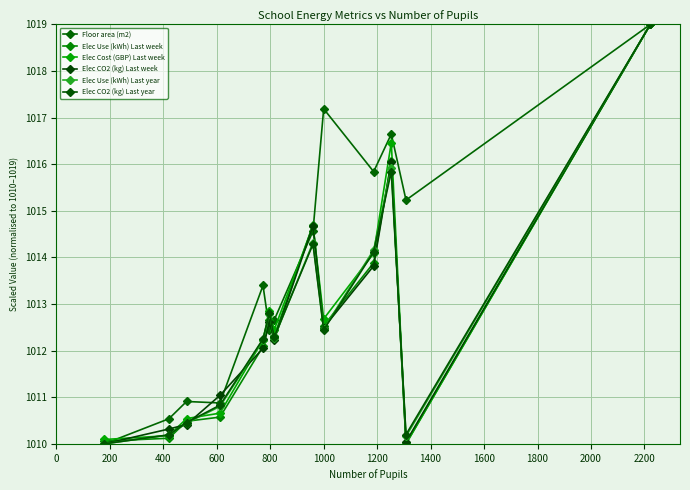

What is the value of the Elec Cost (GBP) Last week point at the 12th from the left?

1010.0